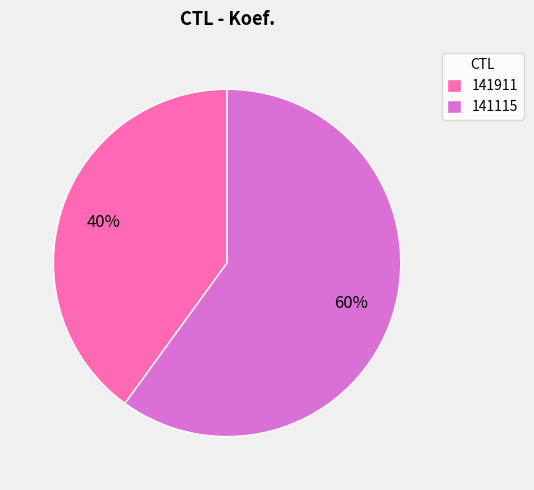

What percentage is the 141115 slice, to the nearest percent?

60%